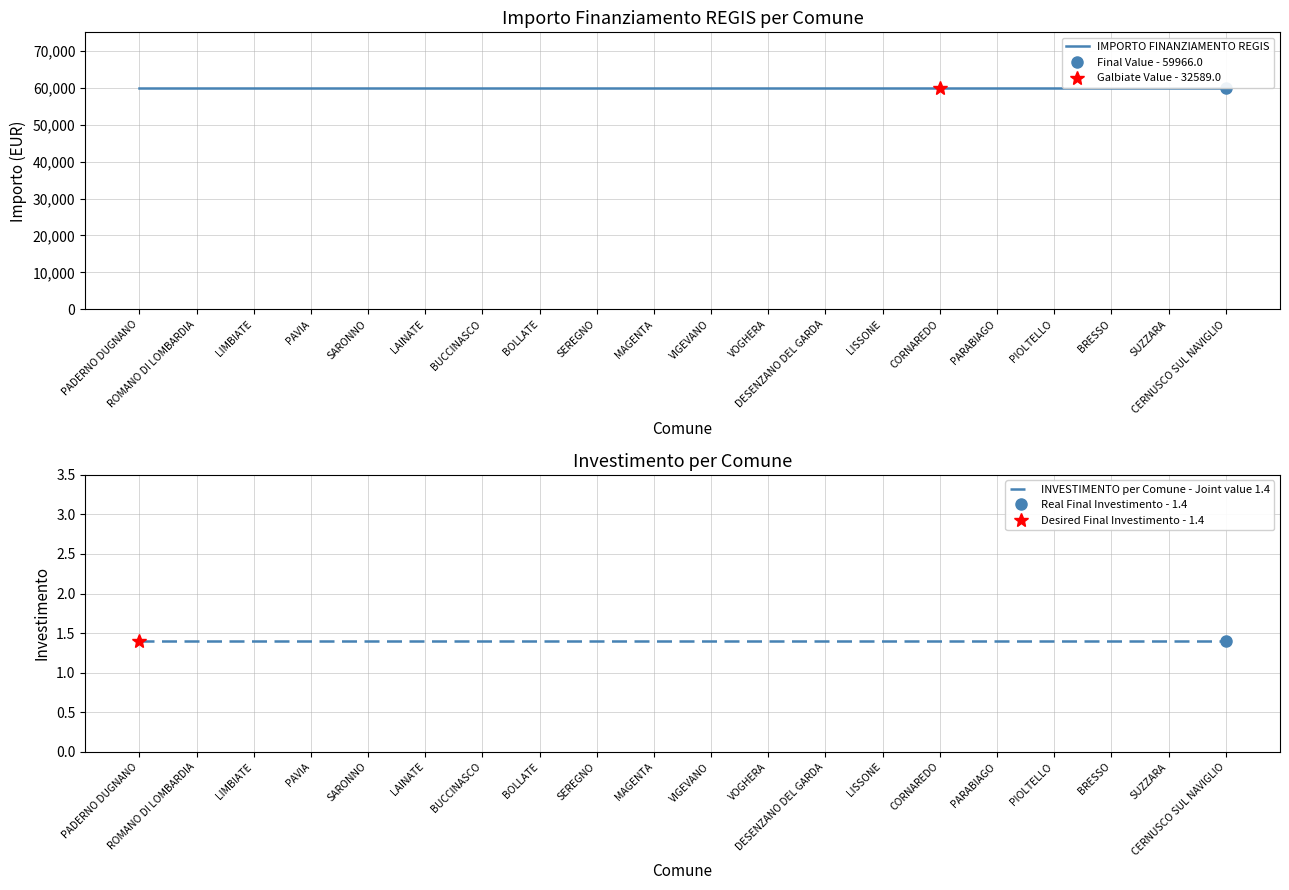

Rank the categories by INVESTIMENTO per Comune - Joint value 1.4 value from highest to lowest.

PADERNO DUGNANO, ROMANO DI LOMBARDIA, LIMBIATE, PAVIA, SARONNO, LAINATE, BUCCINASCO, BOLLATE, SEREGNO, MAGENTA, VIGEVANO, VOGHERA, DESENZANO DEL GARDA, LISSONE, CORNAREDO, PARABIAGO, PIOLTELLO, BRESSO, SUZZARA, CERNUSCO SUL NAVIGLIO